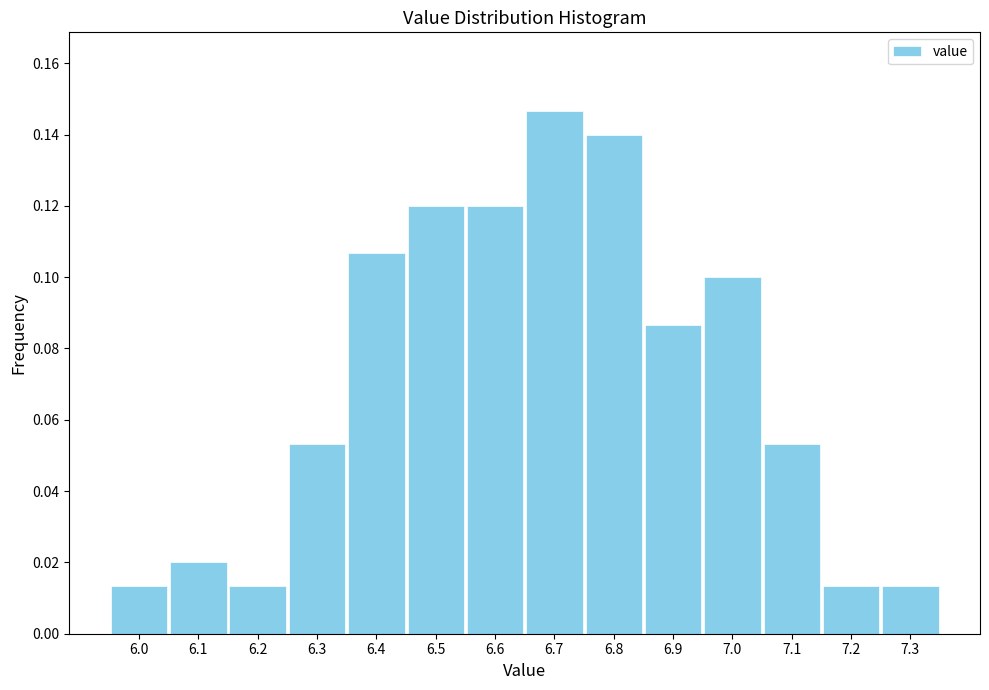

Count the values in the range 0 to 1.

14